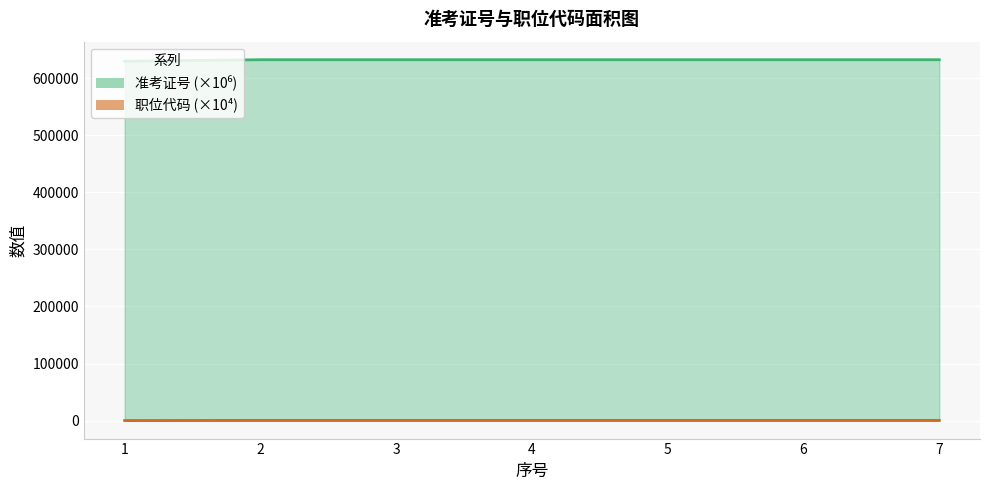

Is it true that 职位代码 equals 441.1 at 3?

False